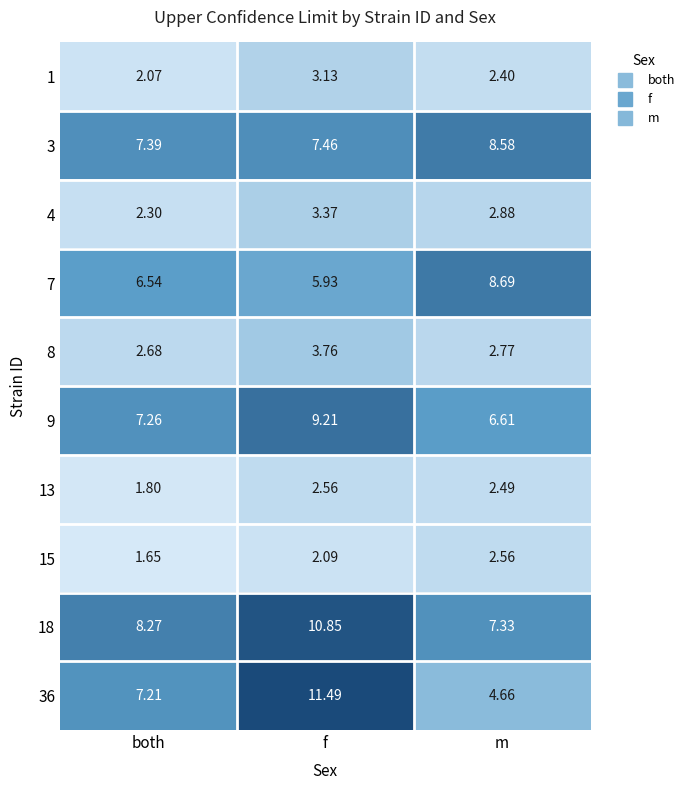

Where is 8 nearest to the value 3?

m